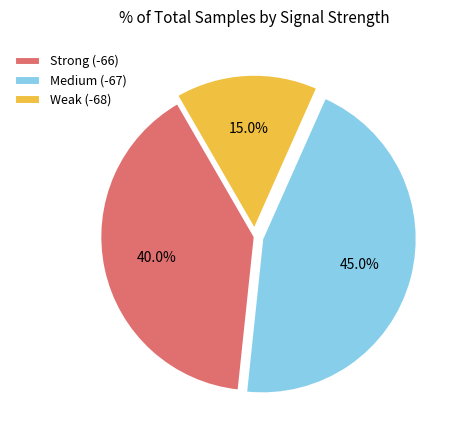

Does Weak (-68) account for over 50% of the chart?

No